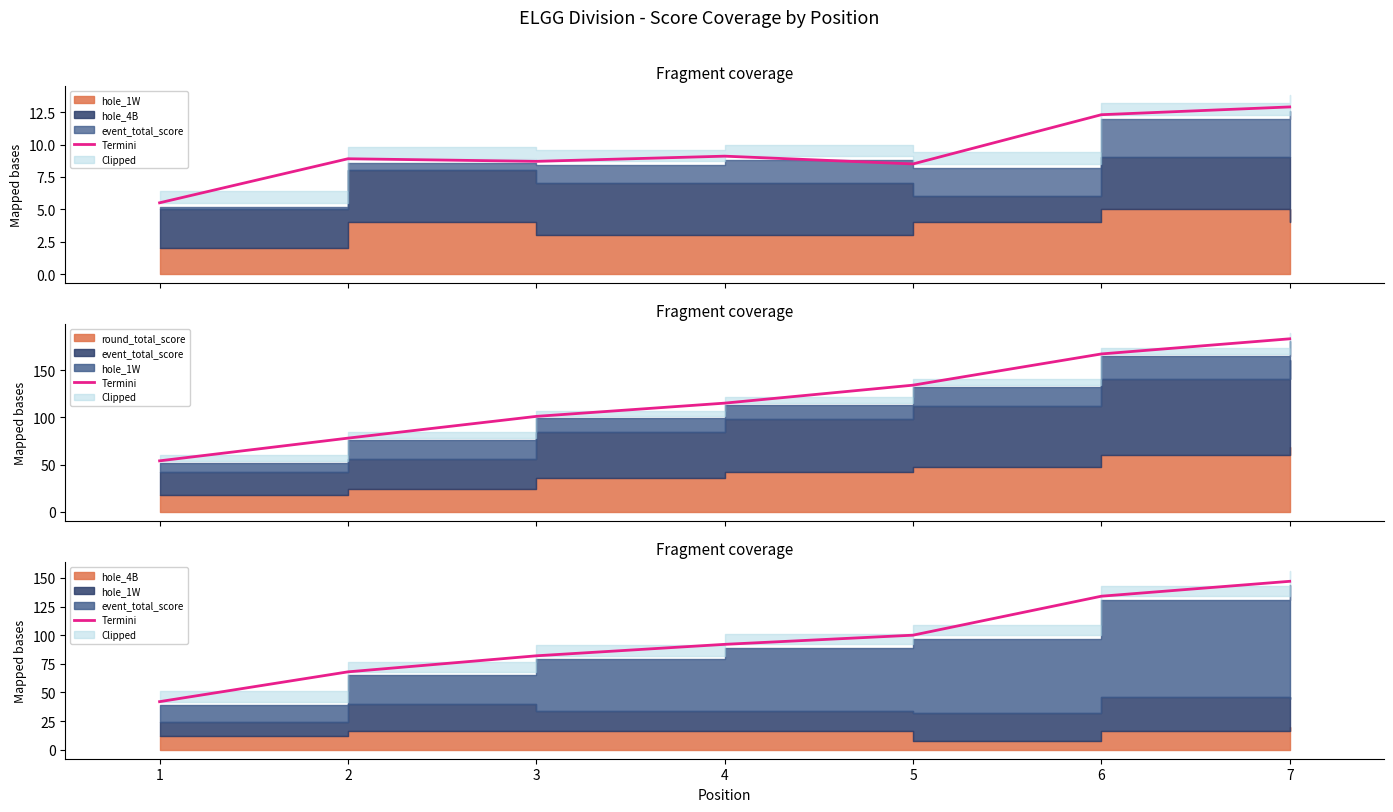

How many data points does each series have?

7